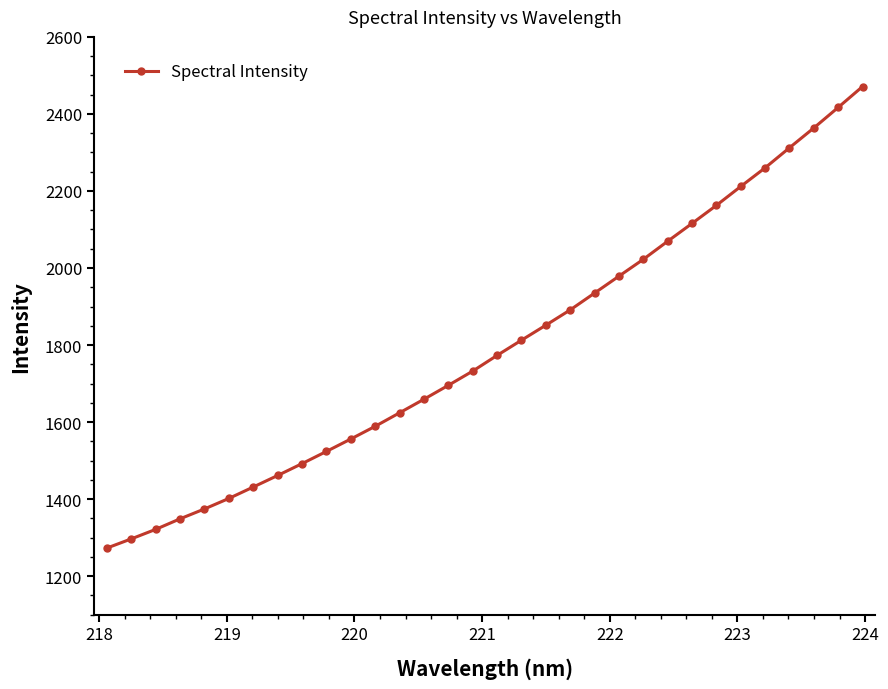

What is the difference between the maximum and second lowest values?

1174.3